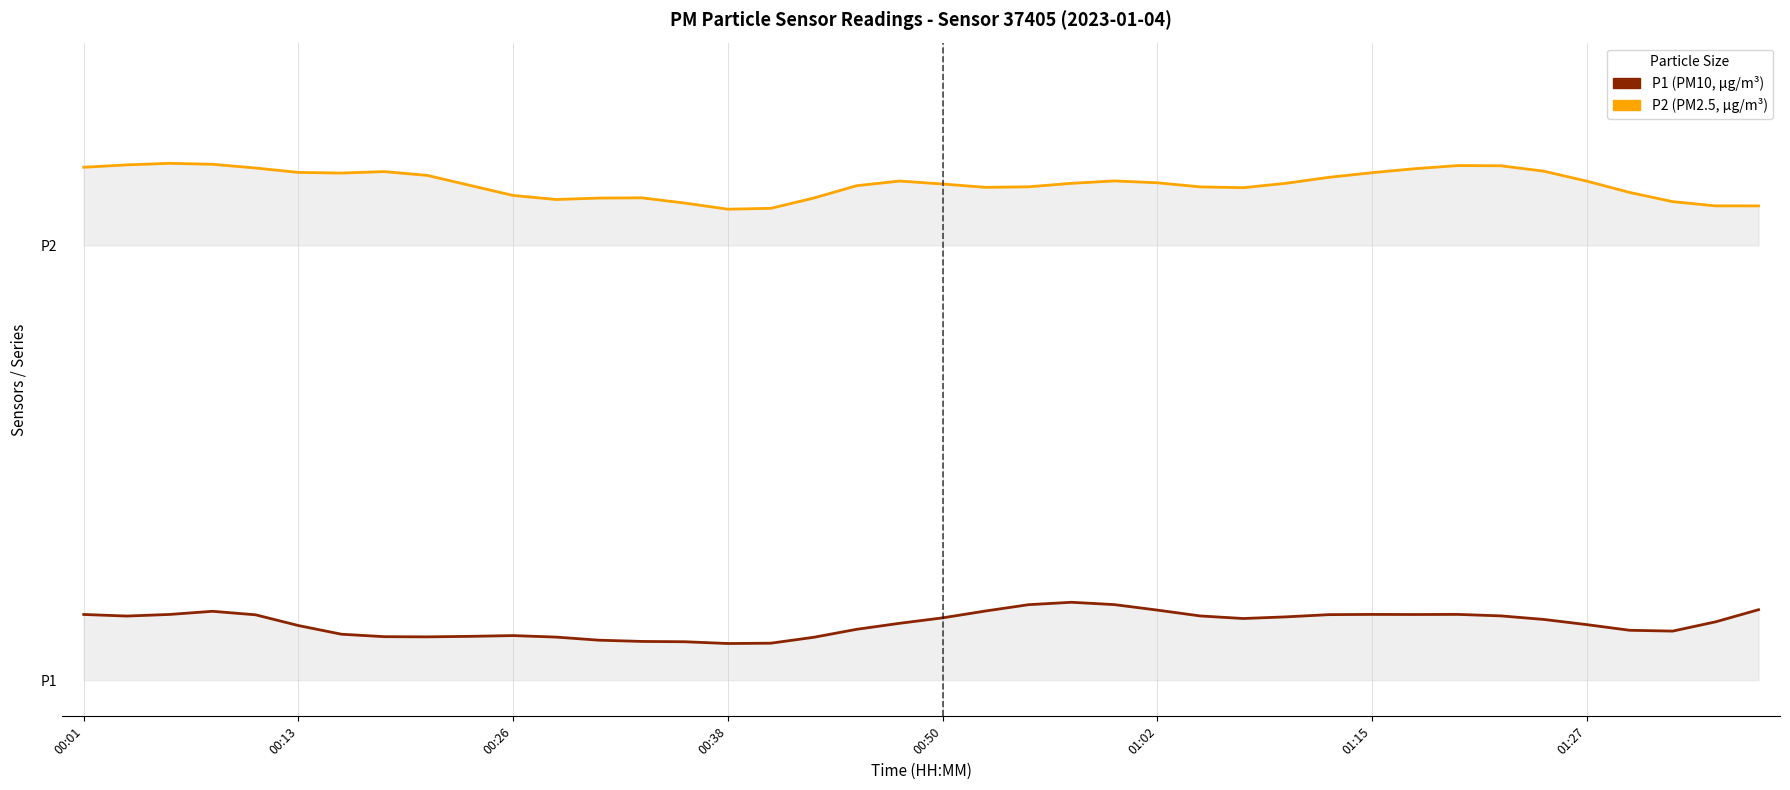

Rank the categories by P2 value from lowest to highest.

15, 16, 39, 38, 14, 37, 11, 12, 17, 13, 10, 36, 27, 21, 26, 22, 18, 9, 20, 23, 28, 25, 35, 19, 24, 29, 8, 01:15, 30, 01:02, 01:27, 34, 31, 00:50, 00:01, 33, 32, 00:13, 00:38, 00:26